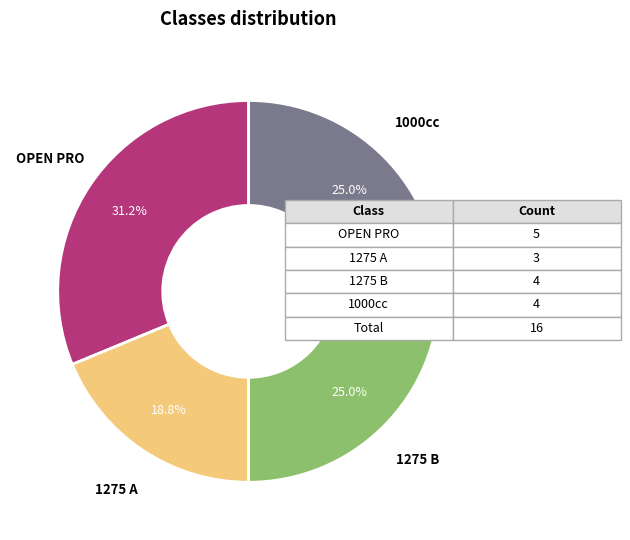

Is there a majority slice in this chart?

No